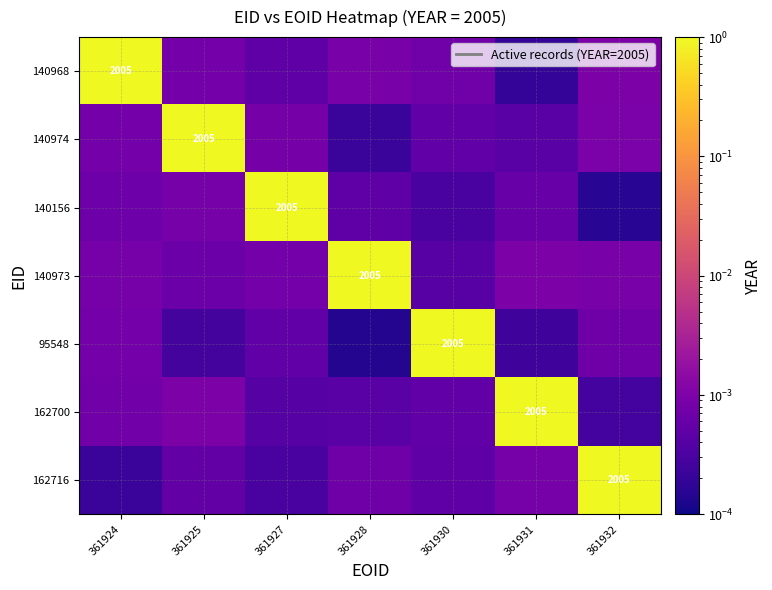

Which has a higher value, 361924 or 361925?

361924